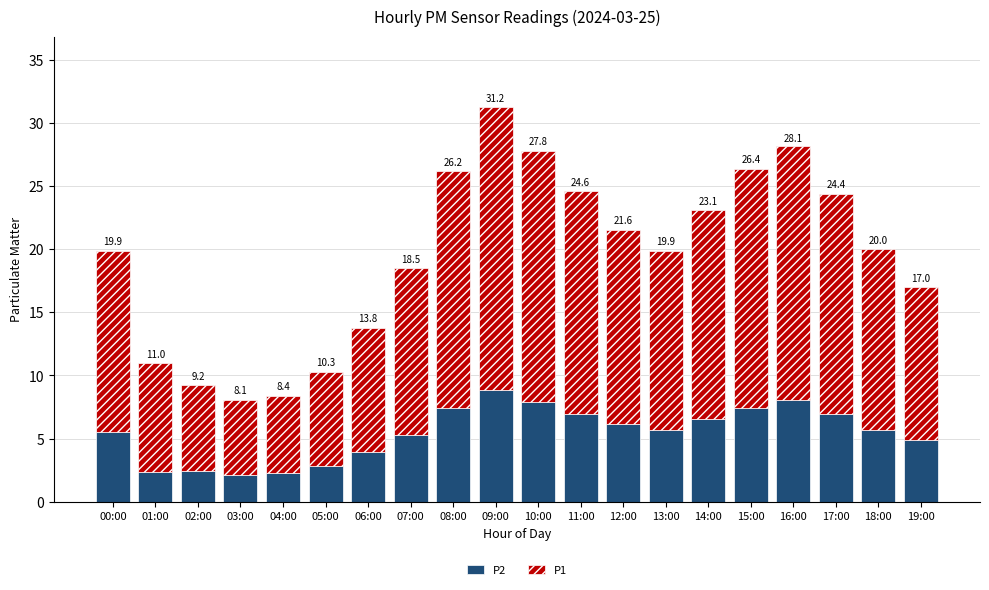

What are all the series names shown in the legend?

P2, P1